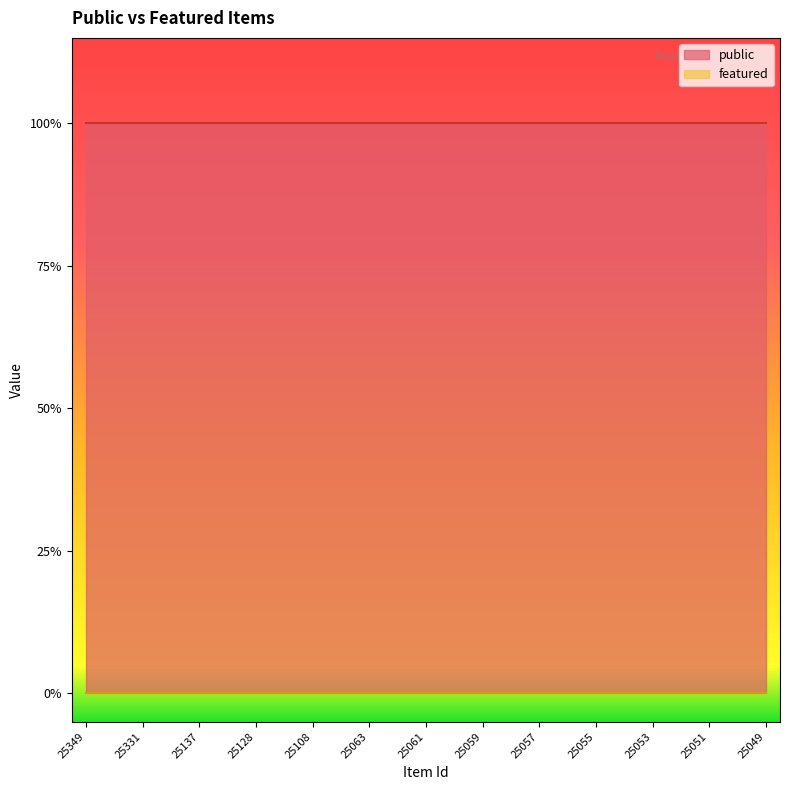

Does the chart have visible grid lines?

No